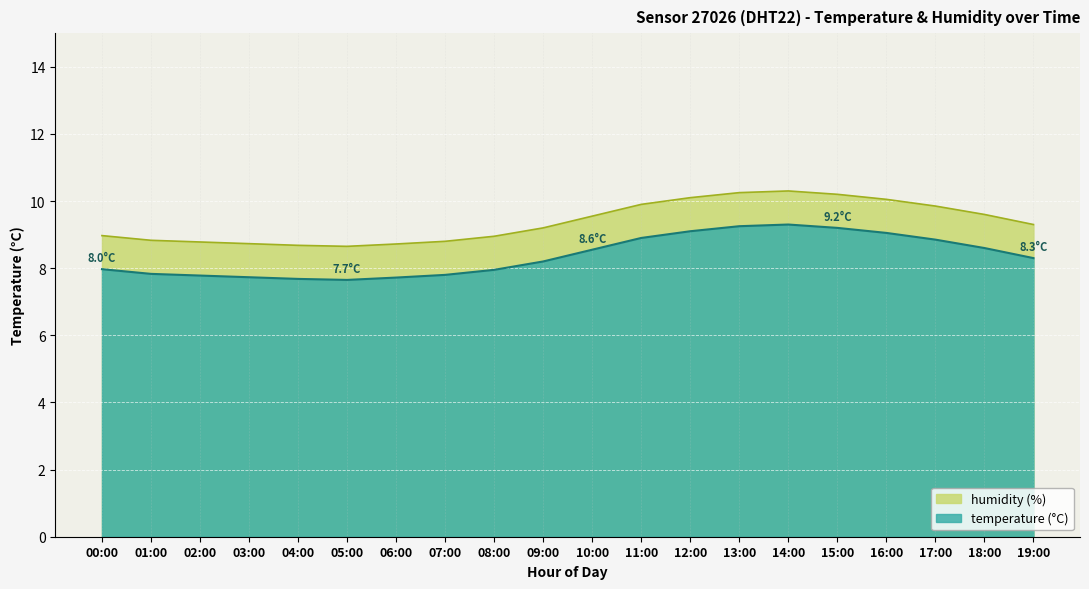

What is the smallest value displayed?

8.7